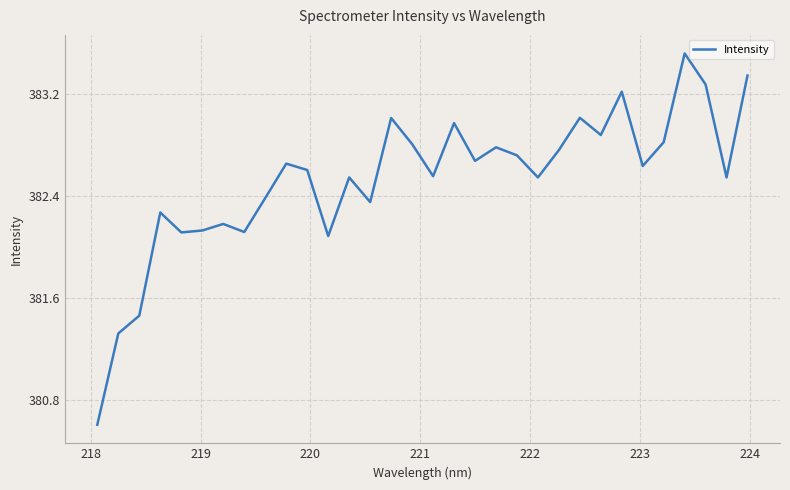

What is the difference between the maximum and minimum values?

2.9